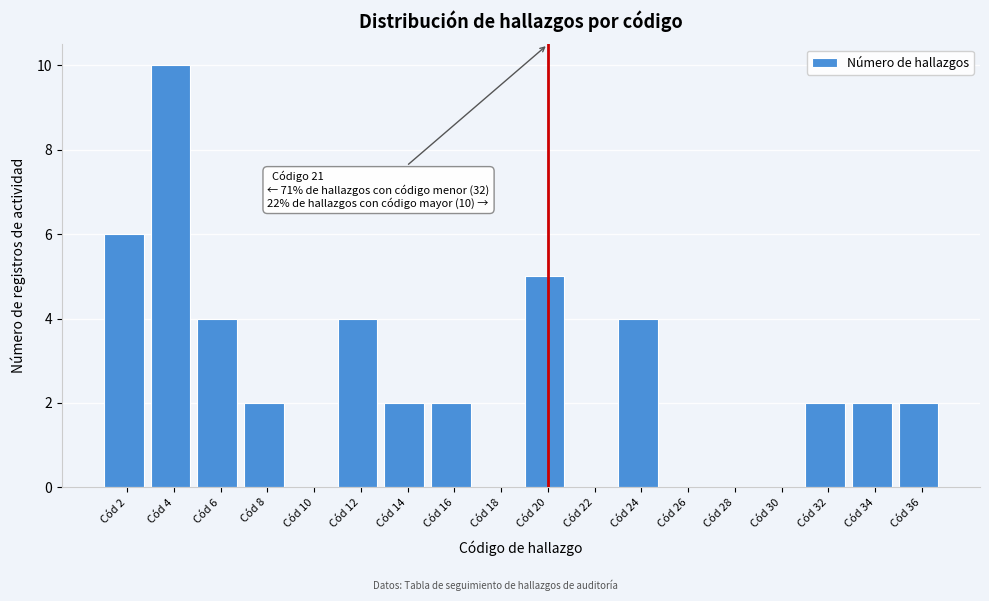

Reading left to right, extract all data points from this chart.

Cód 2=6	Cód 4=10	Cód 6=4	Cód 8=2	Cód 10=0	Cód 12=4	Cód 14=2	Cód 16=2	Cód 18=0	Cód 20=5	Cód 22=0	Cód 24=4	Cód 26=0	Cód 28=0	Cód 30=0	Cód 32=2	Cód 34=2	Cód 36=2